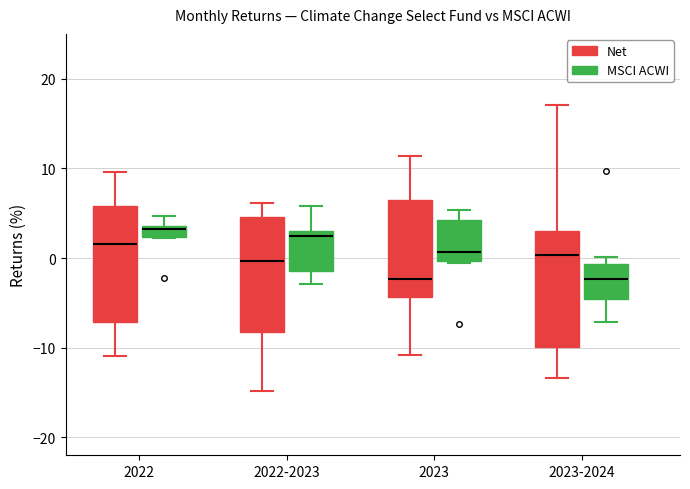

Where does the lower whisker of the box for 2023 (Net) end on the y-axis? The values are not printed on the chart, so give them approximately, as read against the axis.

-11